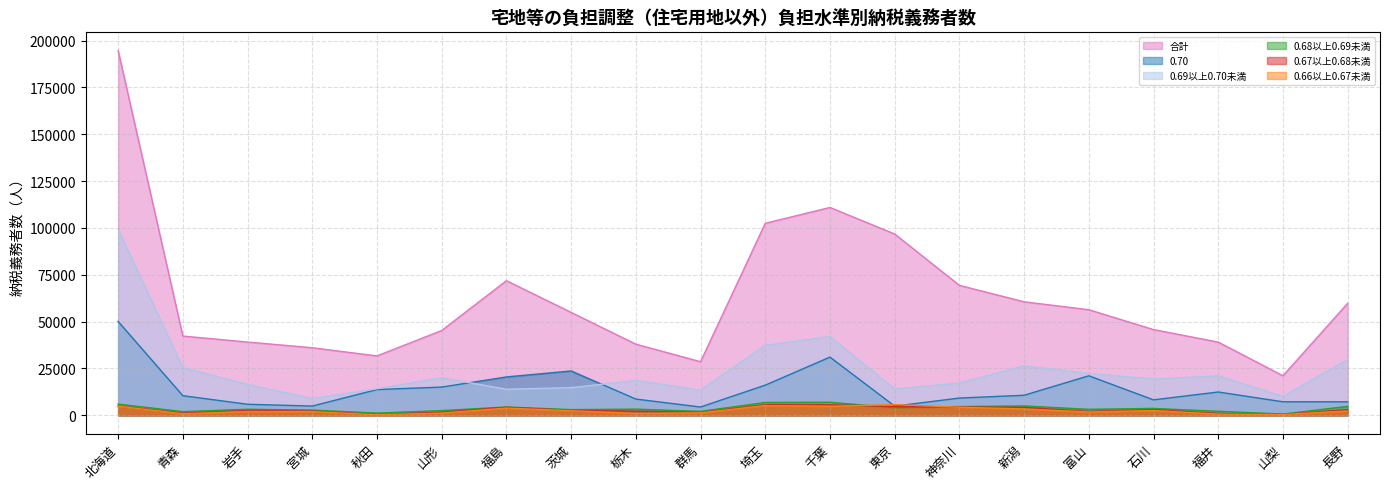

Where do 0.68以上0.69未満 and 0.66以上0.67未満 first cross each other?

千葉 and 東京